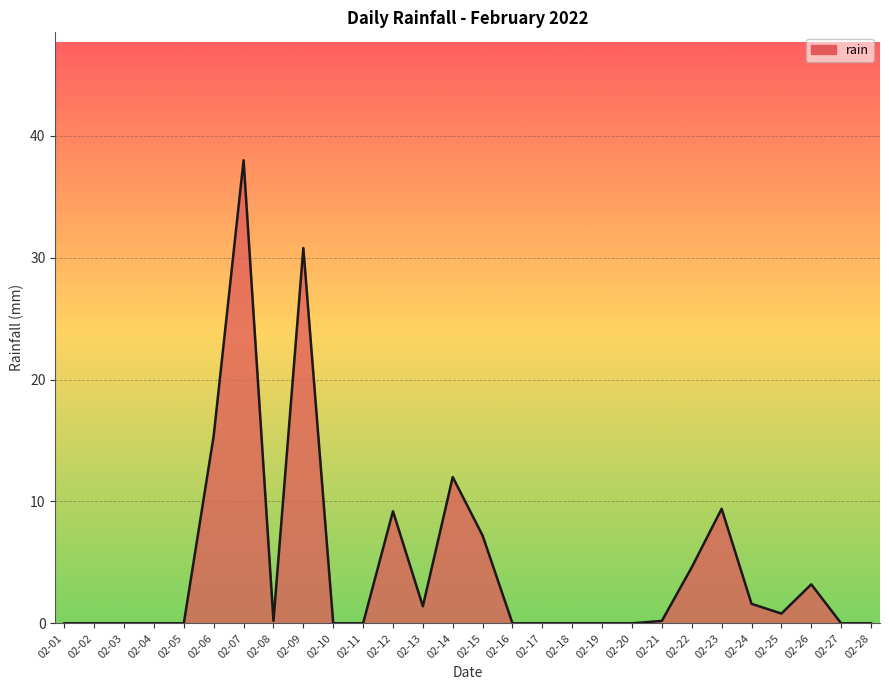

At which label is the value closest to 19?

02-06